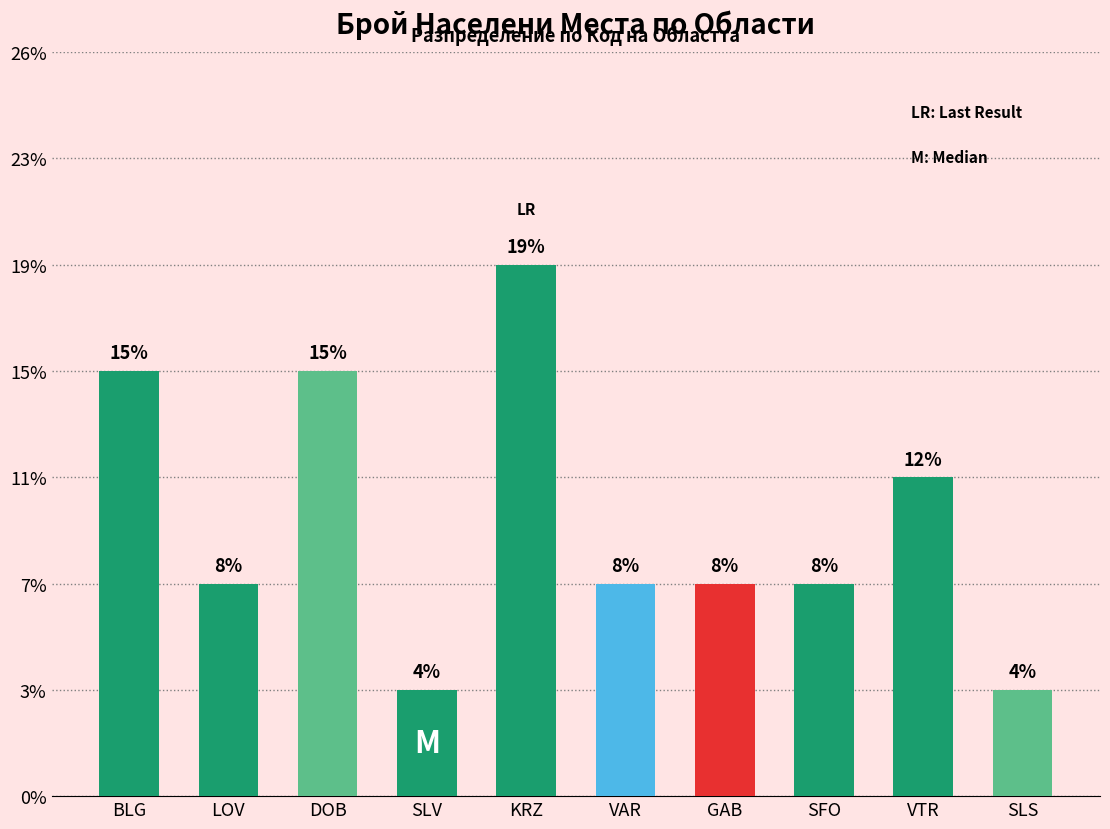

What is the label of the 10th bar from the left?

SLS